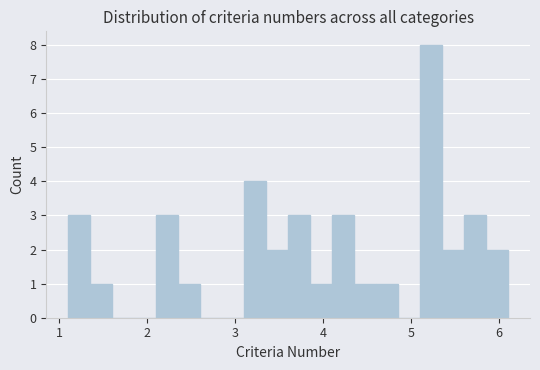

Read against the x-axis, roughly where is the centre of the tallest bar?

5.2